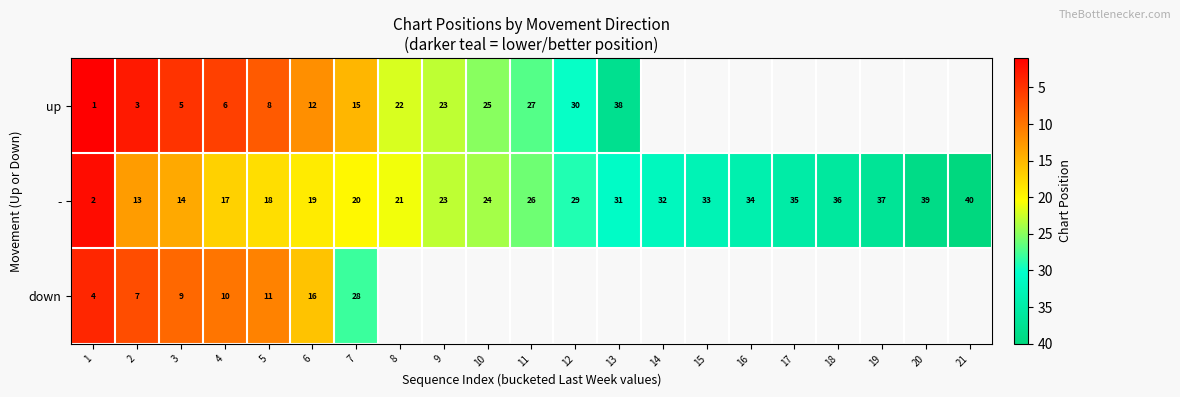

At which label is - closest to 21?

8